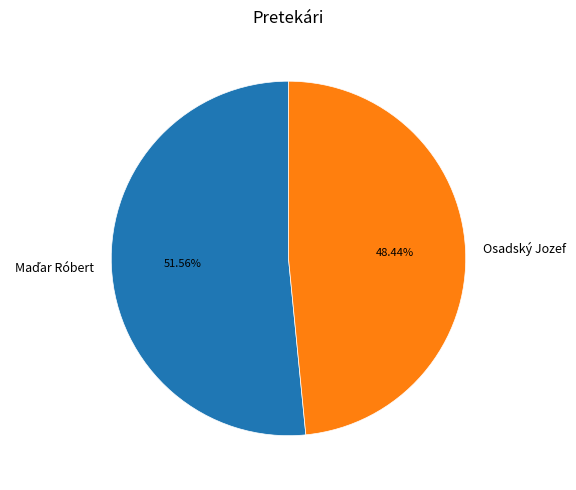

Which slice is the smallest?

Osadský Jozef